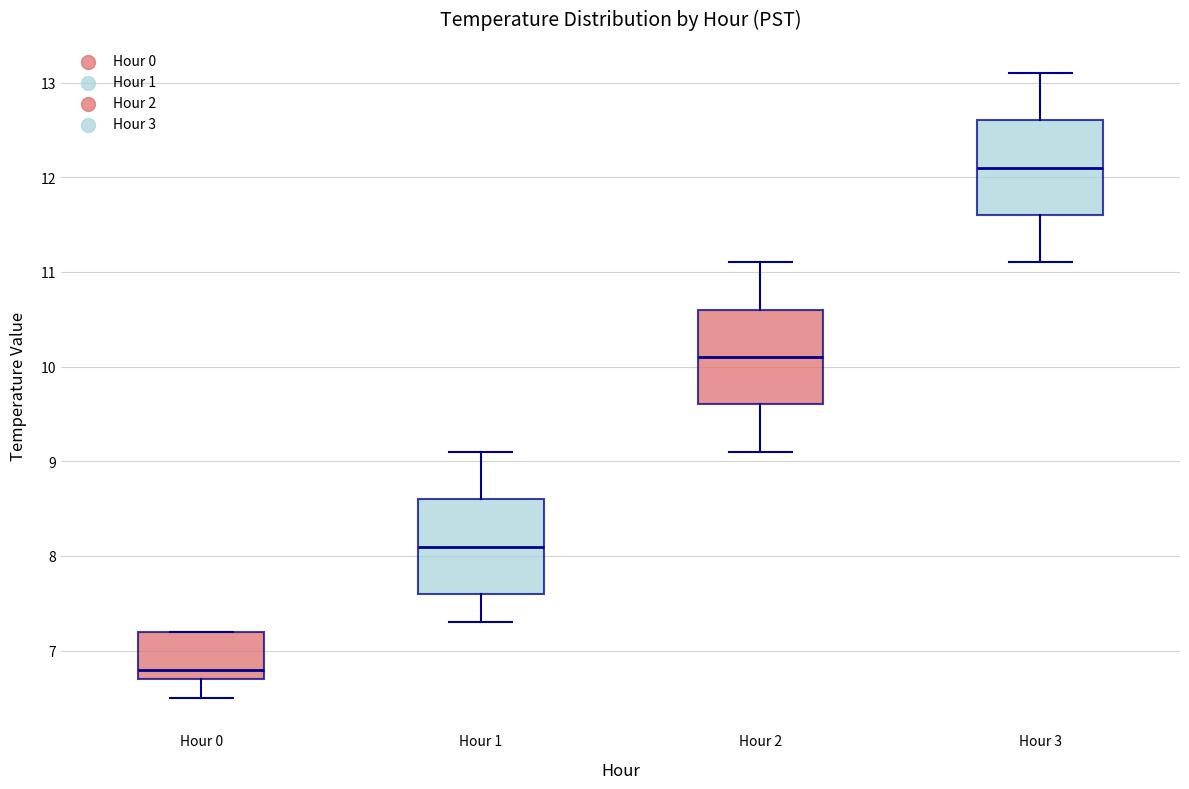

Which box's median line is the lowest?

Hour 0